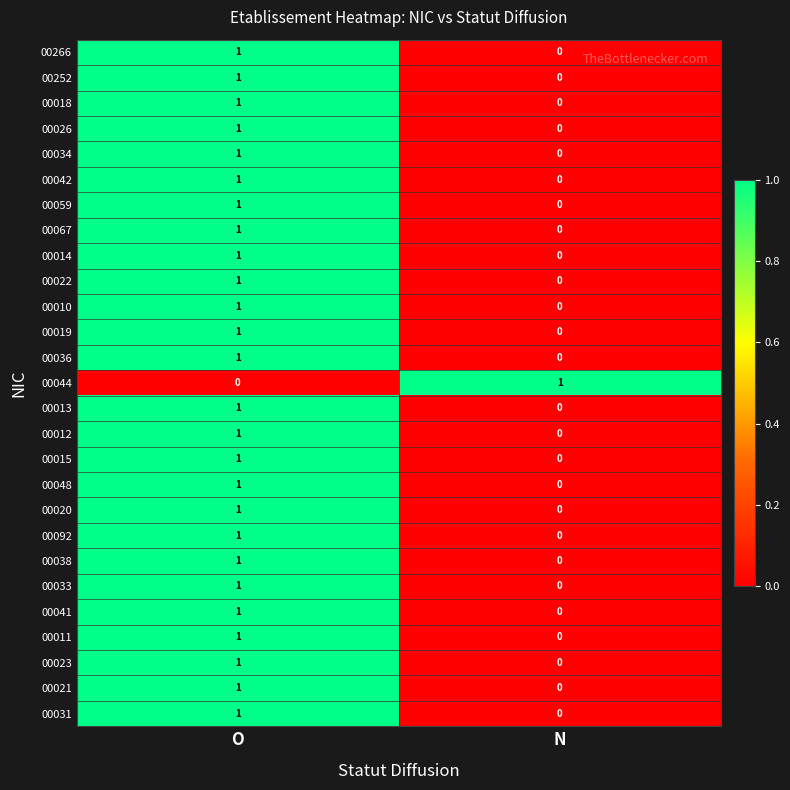

Where is 00015 nearest to the value 0?

N